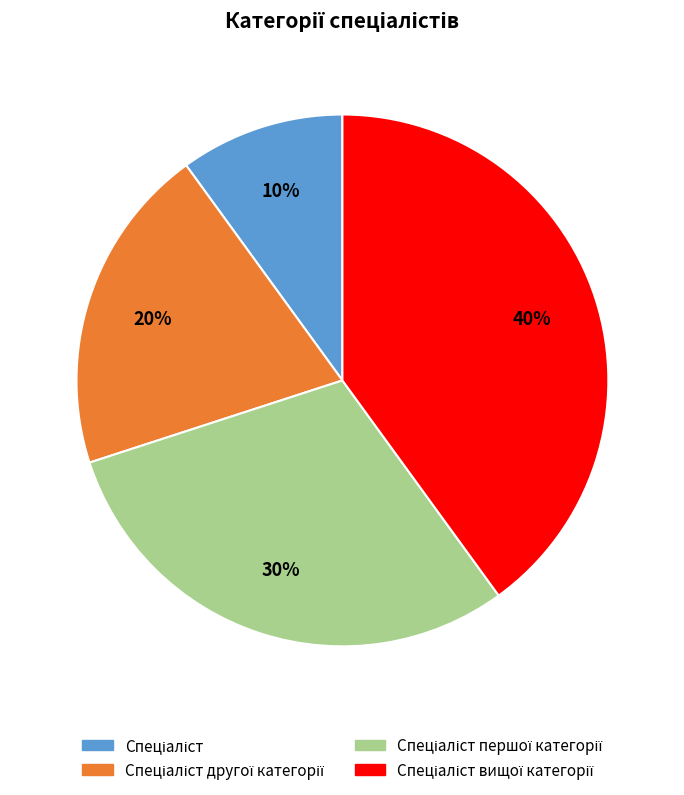

Does any single category account for the majority?

No